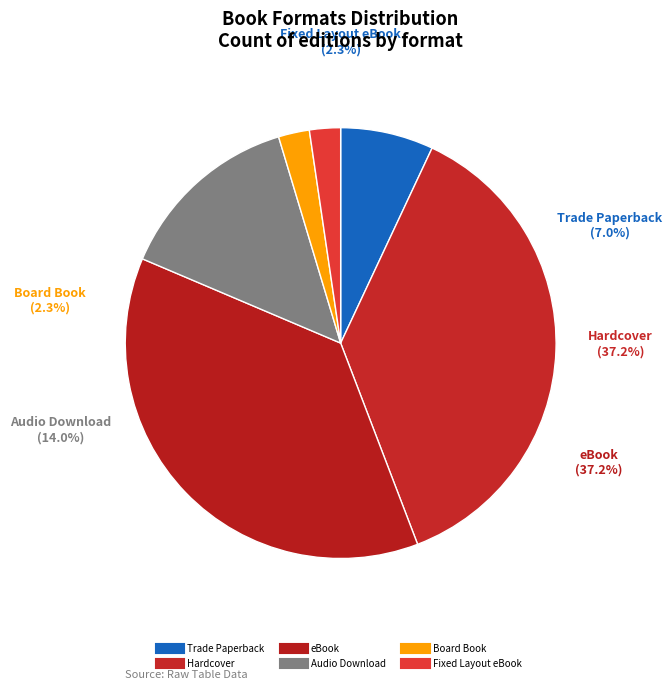

Approximately how many times larger is the value at eBook compared to Board Book?

16.0